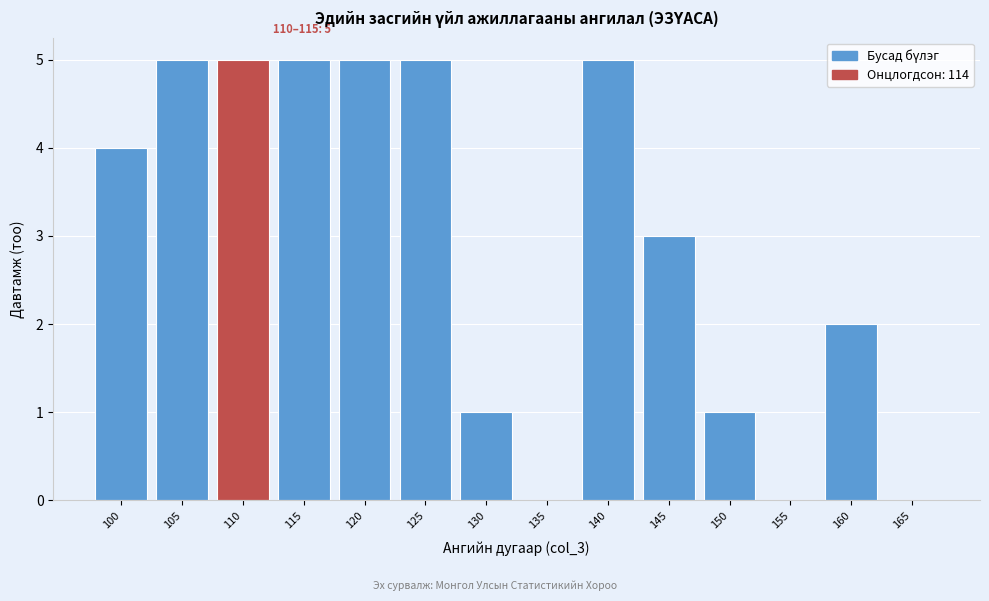

Reading left to right, extract all data points from this chart.

100=4	105=5	110=5	115=5	120=5	125=5	130=1	135=0	140=5	145=3	150=1	155=0	160=2	165=0